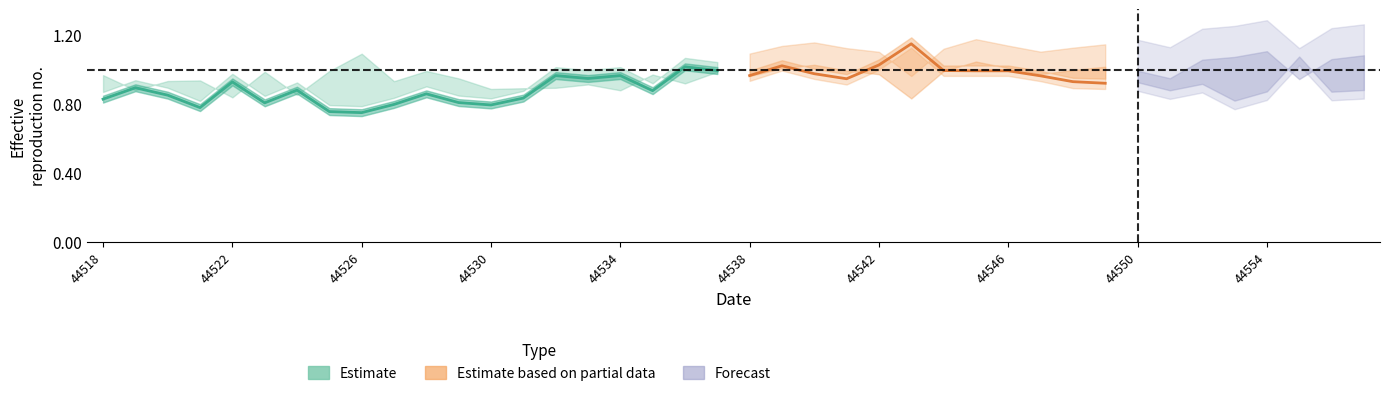

Is it true that the value at 44534 is 1.0?

True